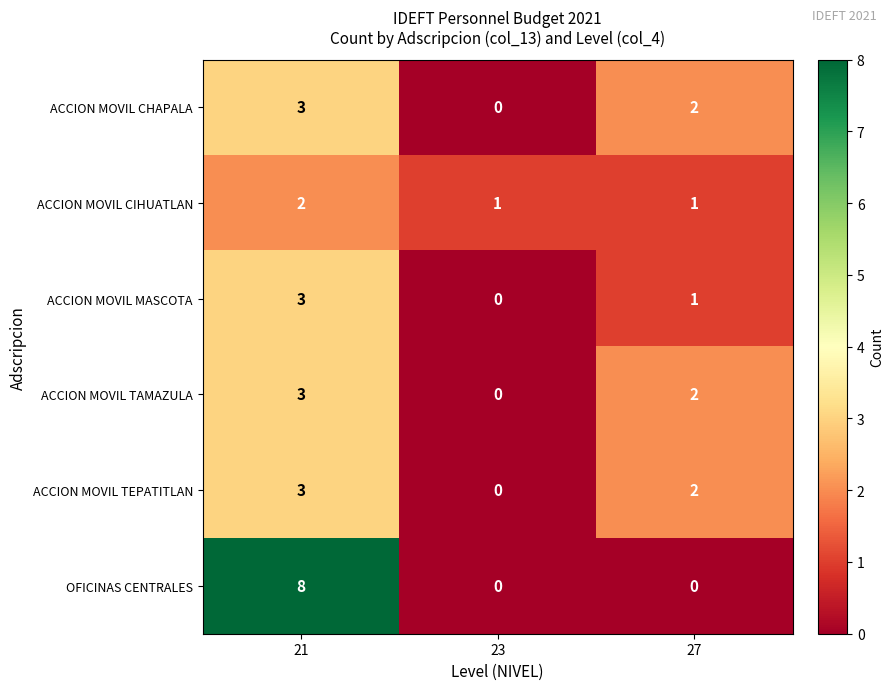

What is the difference between the maximum and minimum values in the ACCION MOVIL TEPATITLAN series?

3